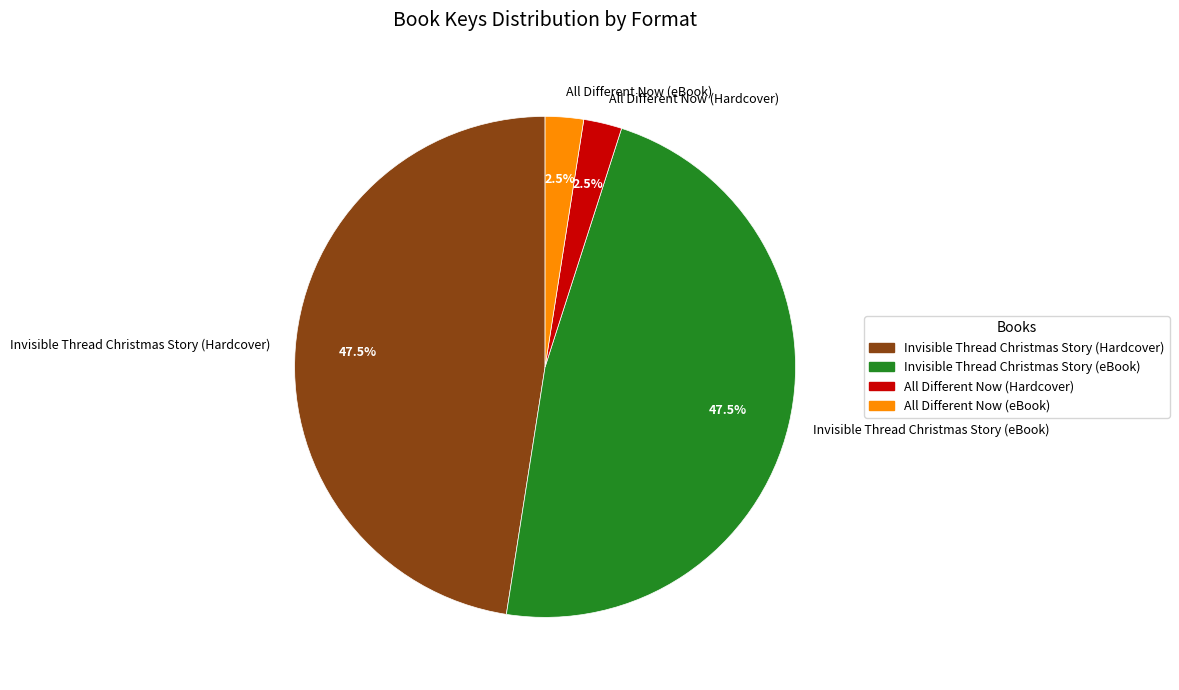

How much of the chart is everything except Invisible Thread Christmas Story (Hardcover)?

52.5%